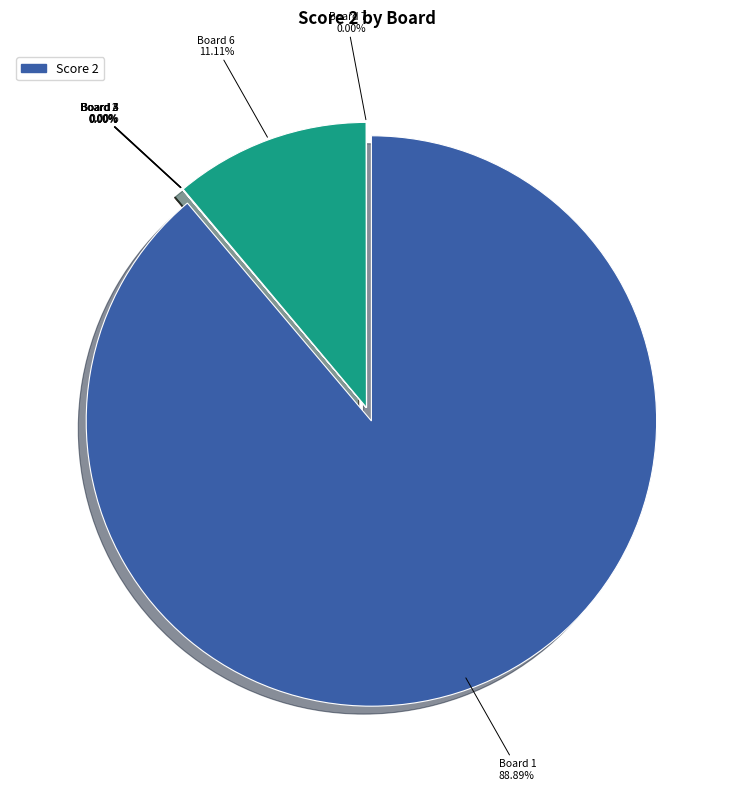

To the nearest percent, what is the combined percentage of Board 6 and Board 2?

11%